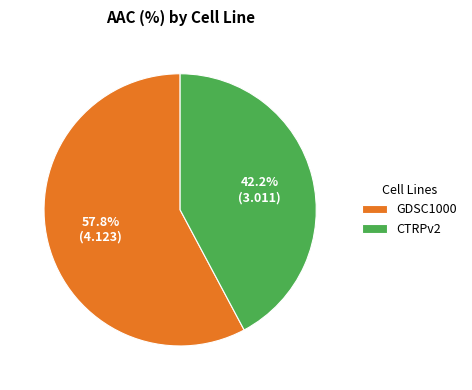

The CTRPv2 slice represents 29% of the pie. True or false?

False